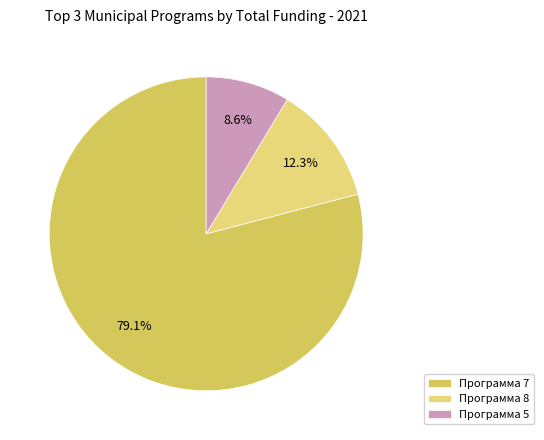

How much of the chart is everything except Программа 8?

87.7%